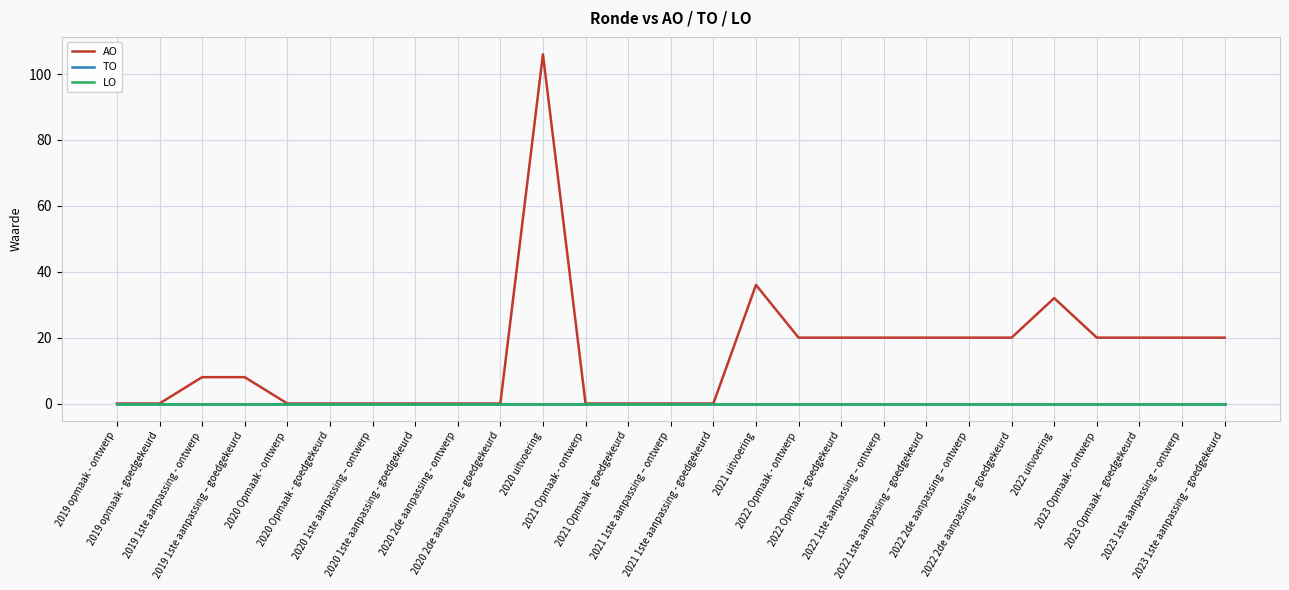

True or false: LO and AO cross at least once.

False